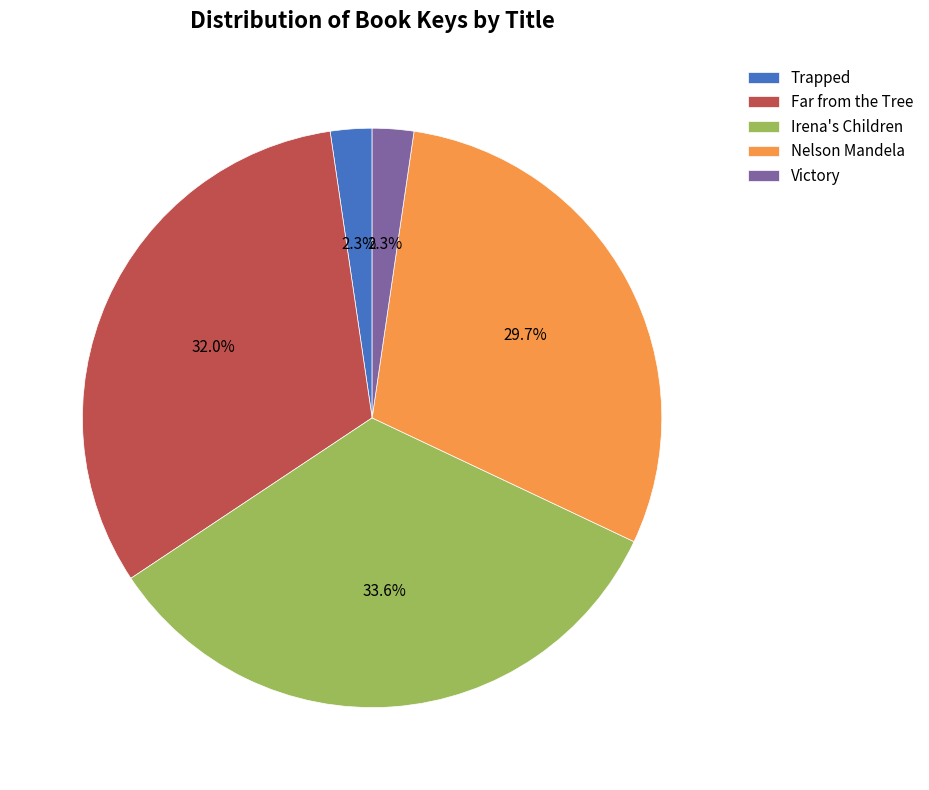

Between Far from the Tree and Victory, which is larger?

Far from the Tree